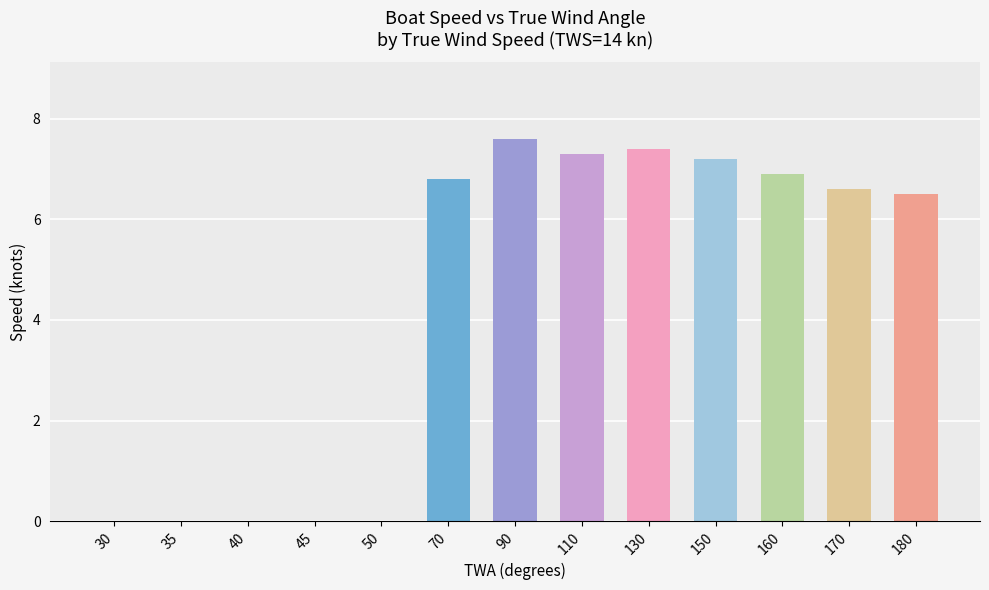

How many values exceed 6?

8